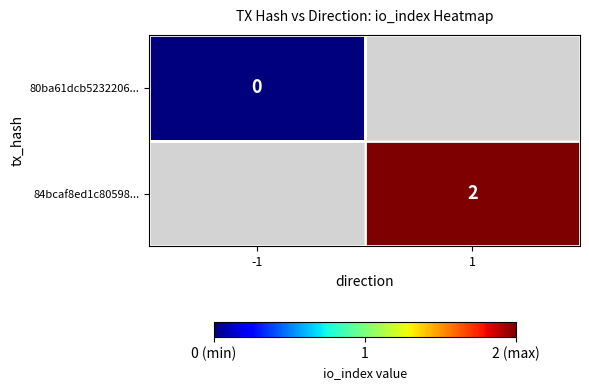

Is it true that 84bcaf8ed1c80598... equals 2 at 1?

True